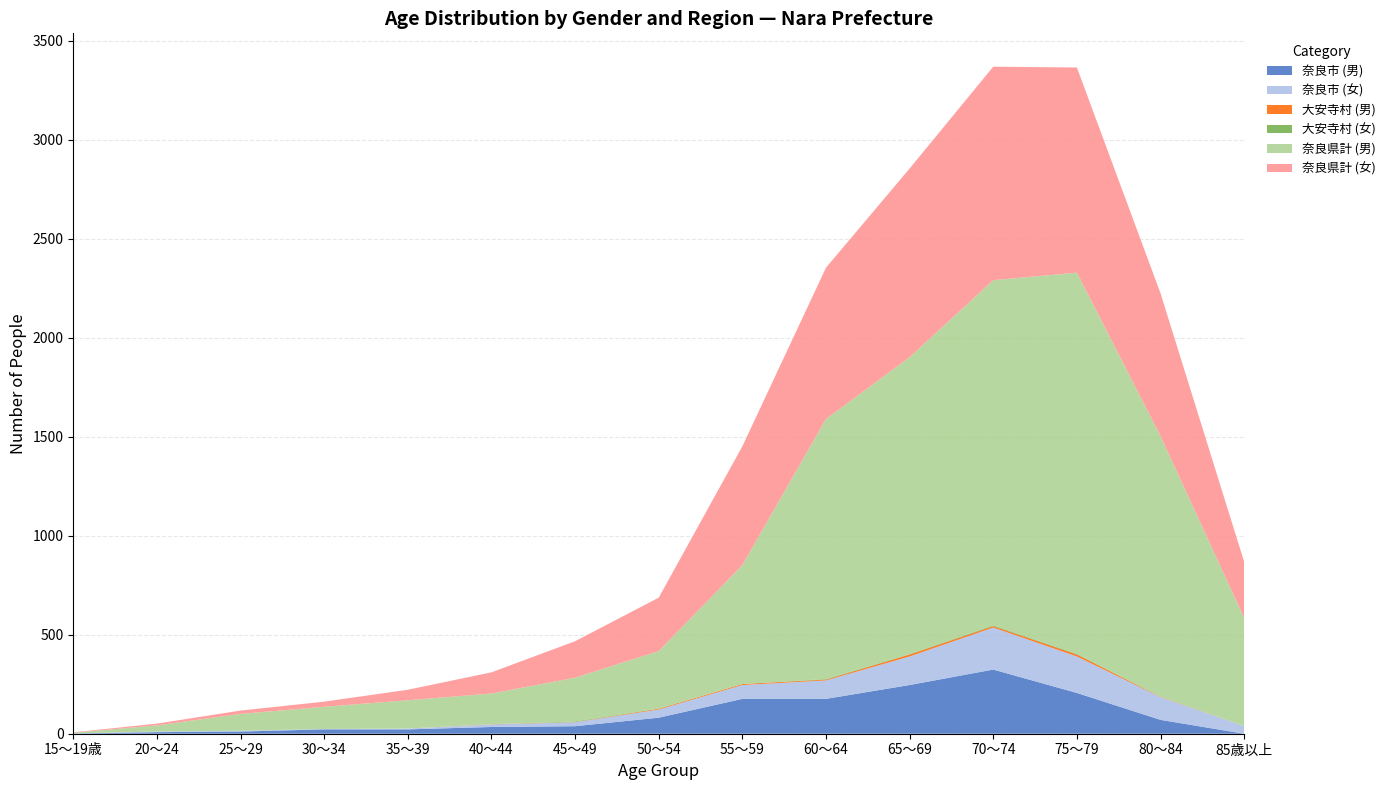

Reading left to right, extract all data points from this chart.

奈良市 (男): 15～19歳=1	20～24=8	25～29=11	30～34=22	35～39=22	40～44=34	45～49=38	50～54=81	55～59=176	60～64=176	65～69=246	70～74=324	75～79=206	80～84=70	85歳以上=0
奈良市 (女): 15～19歳=1	20～24=3	25～29=4	30～34=2	35～39=4	40～44=13	45～49=20	50～54=41	55～59=70	60～64=93	65～69=144	70～74=212	75～79=184	80～84=115	85歳以上=39
大安寺村 (男): 15～19歳=0	20～24=0	25～29=0	30～34=0	35～39=0	40～44=1	45～49=1	50～54=4	55～59=5	60～64=4	65～69=10	70～74=7	75～79=10	80～84=2	85歳以上=0
大安寺村 (女): 15～19歳=0	20～24=0	25～29=0	30～34=0	35～39=0	40～44=0	45～49=3	50～54=1	55～59=0	60～64=3	65～69=2	70～74=4	75～79=3	80～84=0	85歳以上=0
奈良県計 (男): 15～19歳=3	20～24=31	25～29=85	30～34=112	35～39=143	40～44=155	45～49=221	50～54=290	55～59=600	60～64=1313	65～69=1499	70～74=1743	75～79=1925	80～84=1316	85歳以上=546
奈良県計 (女): 15～19歳=2	20～24=9	25～29=17	30～34=26	35～39=53	40～44=107	45～49=184	50～54=270	55～59=600	60～64=764	65～69=953	70～74=1078	75～79=1036	80～84=721	85歳以上=283